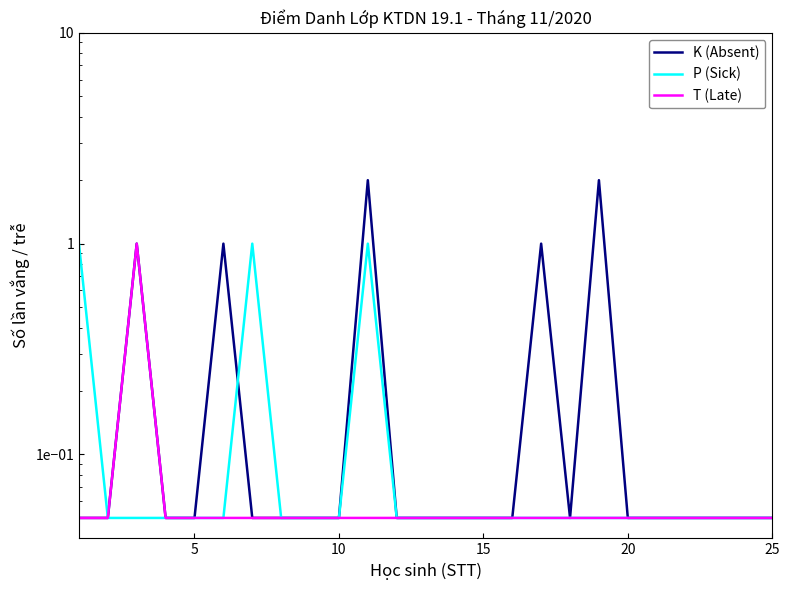

Between 15 and 19, which series saw the biggest shift?

K (Absent)